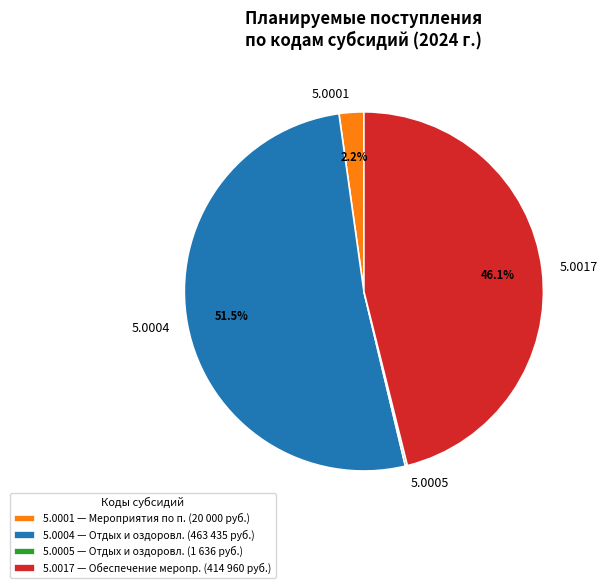

Combined, what portion of the pie is 5.0004 and 5.0001?

53.7%